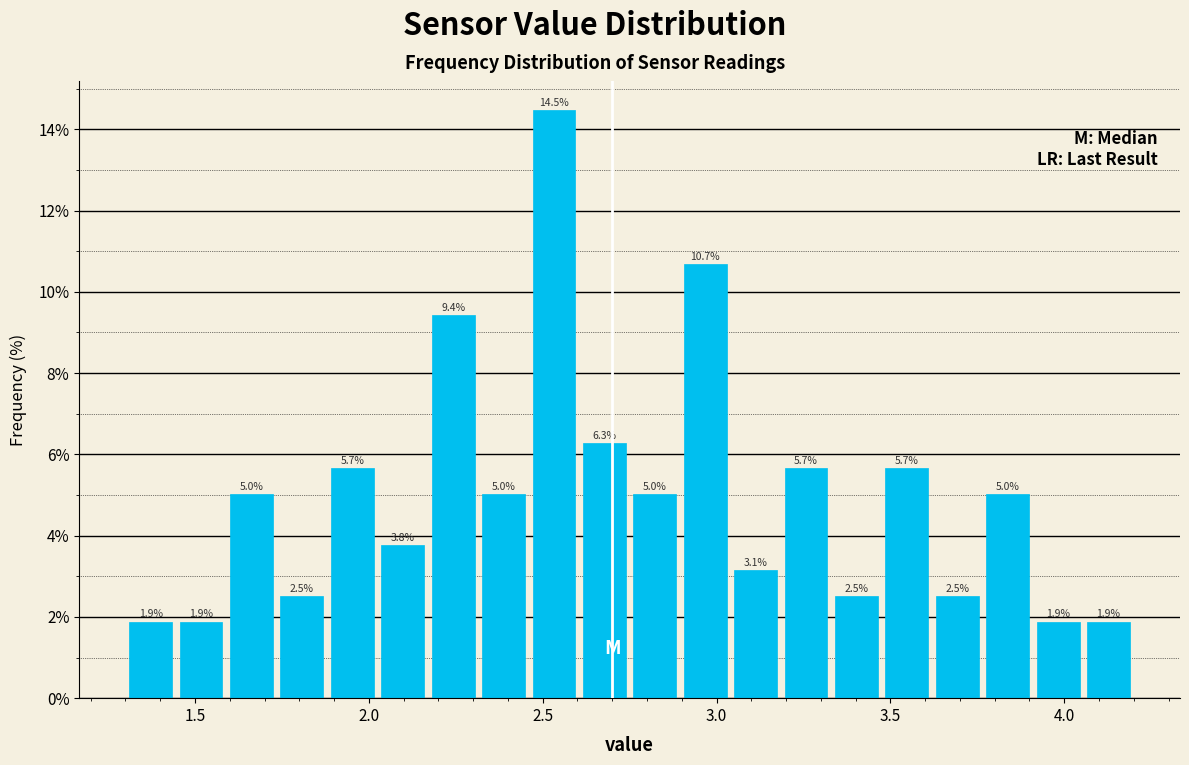

Around what value on the x-axis is the tallest bar? Give the approximate position of its centre, as read against the axis.

2.55